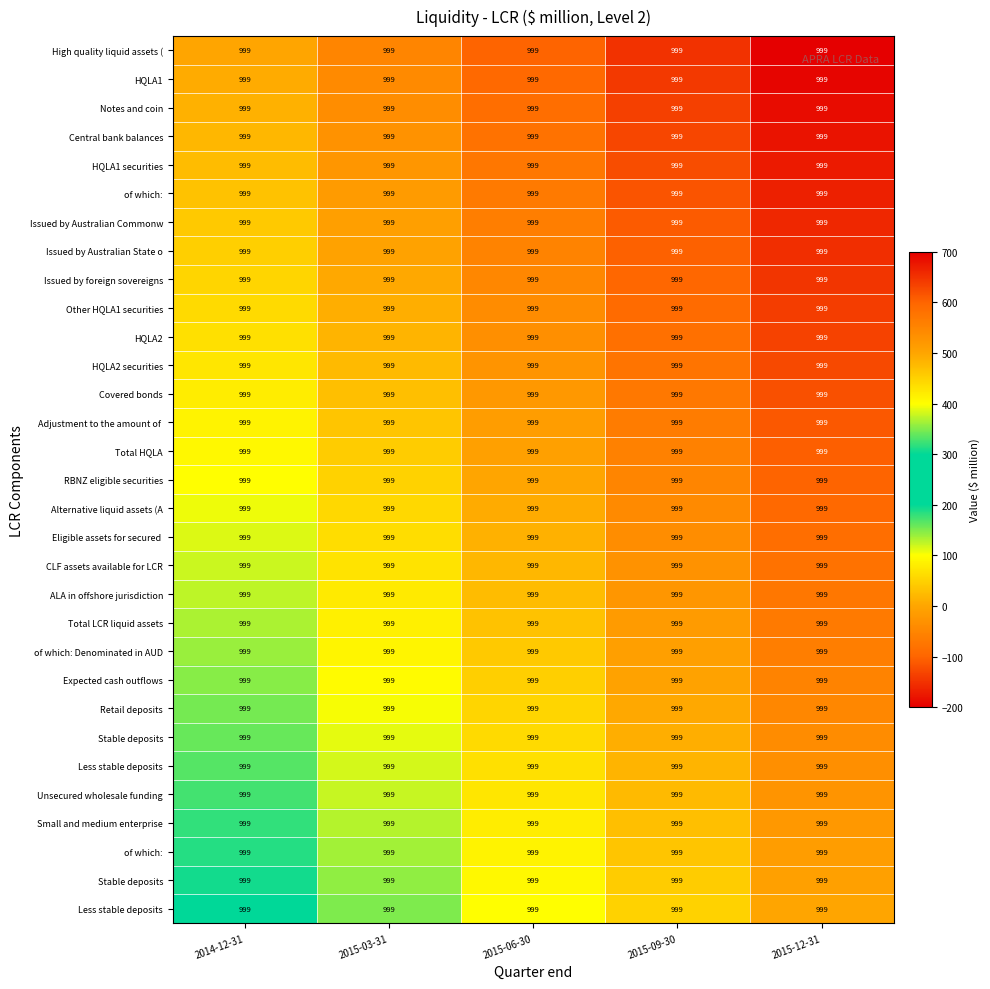

What is the difference between the highest and lowest values at 2015-09-30?

200.0